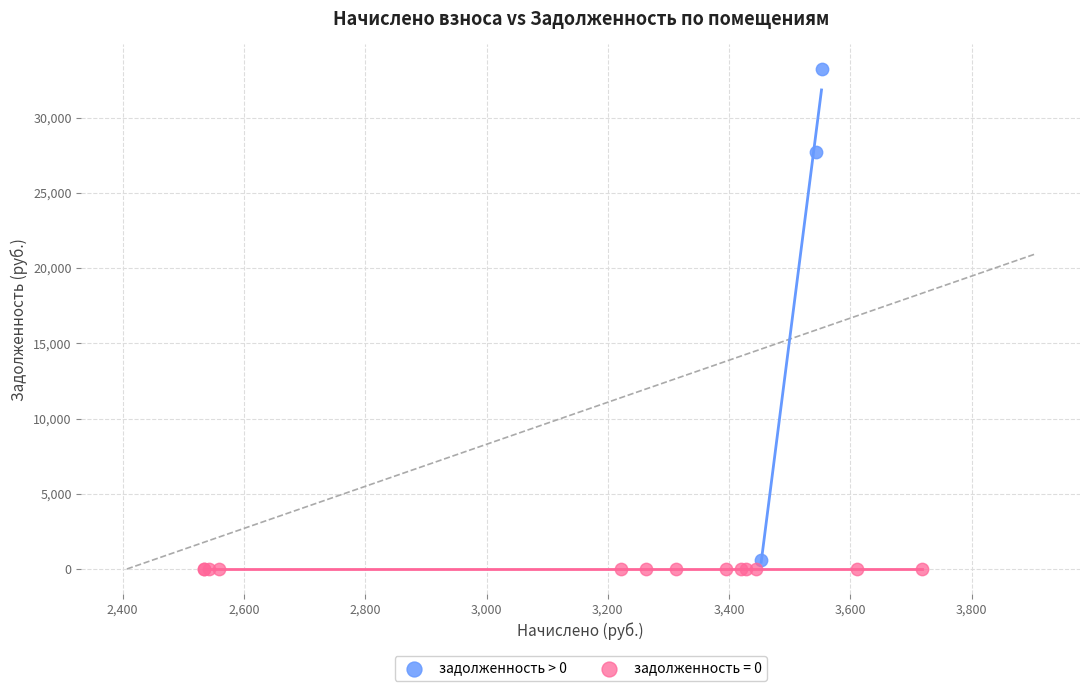

Which series reaches the maximum Y coordinate?

задолженность > 0